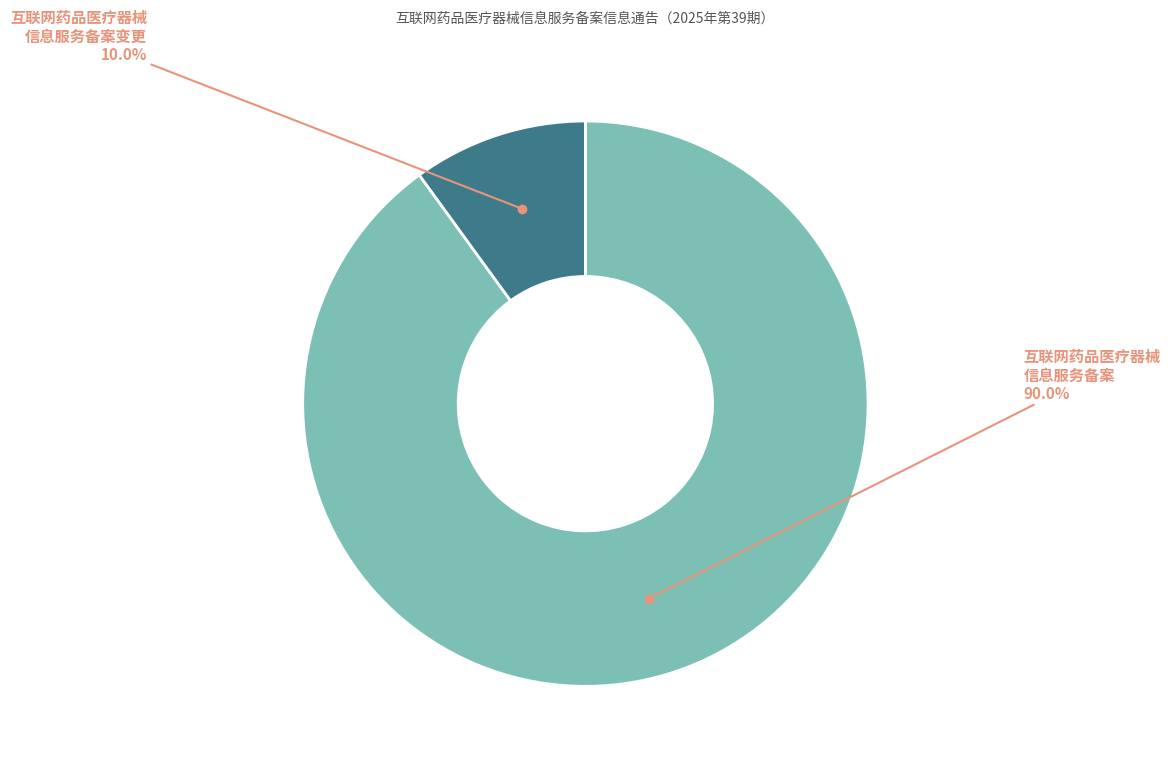

How many slices are in this pie chart?

2